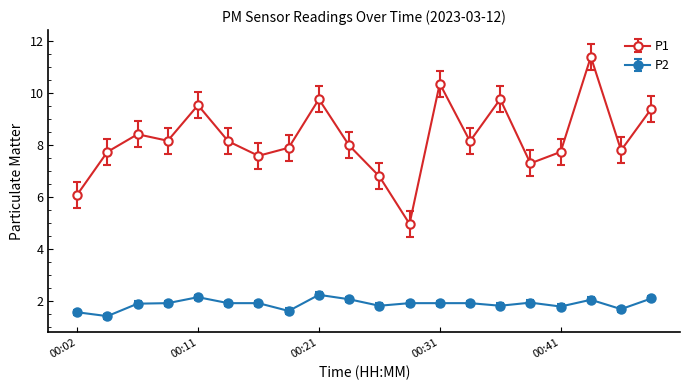

List the series in order of their peak value, lowest first.

P2, P1